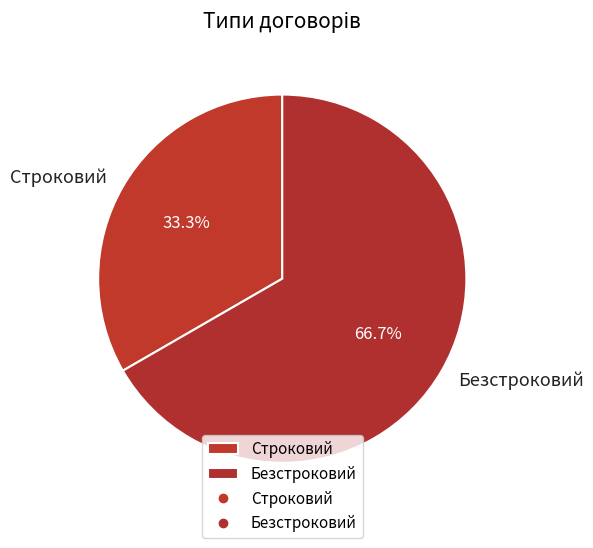

Combined, do Безстроковий and Строковий account for over 50%?

Yes